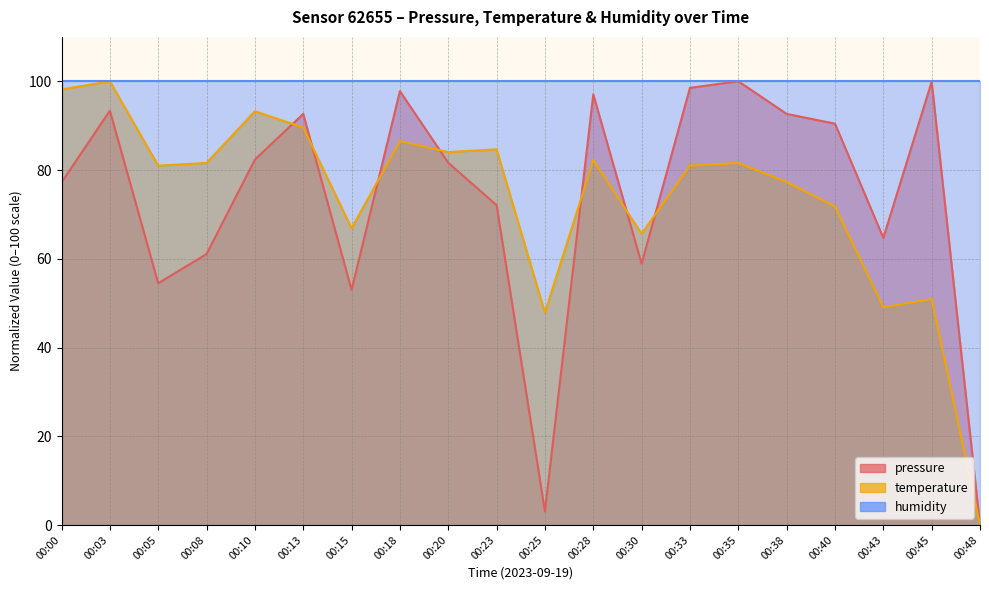

At how many categories does at least one series exceed 9?

19